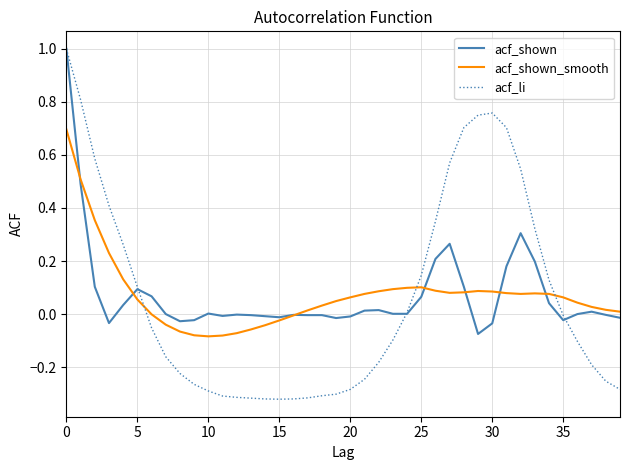

Which series has the widest spread of values?

acf_li